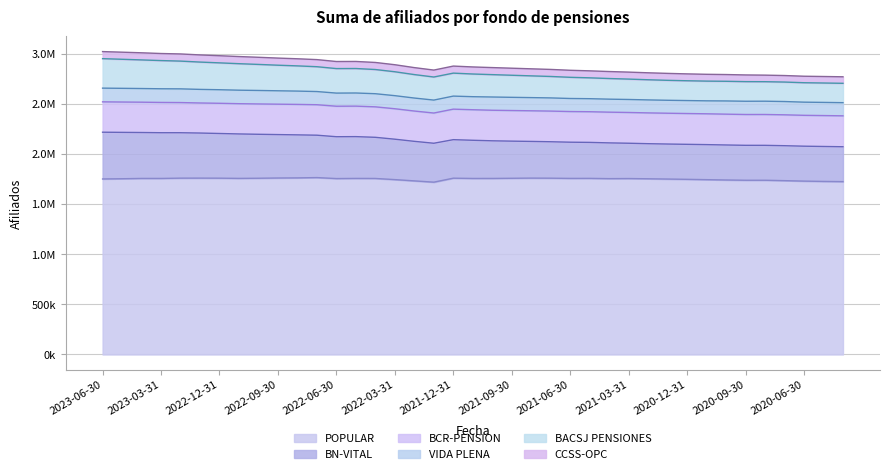

Which series has the largest range (max minus min)?

BACSJ PENSIONES